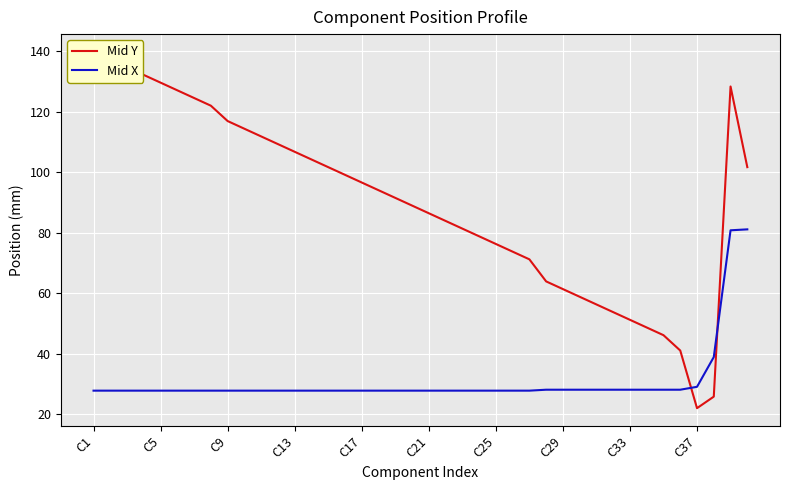

The Mid X series shows 47.9 at C17. True or false?

False